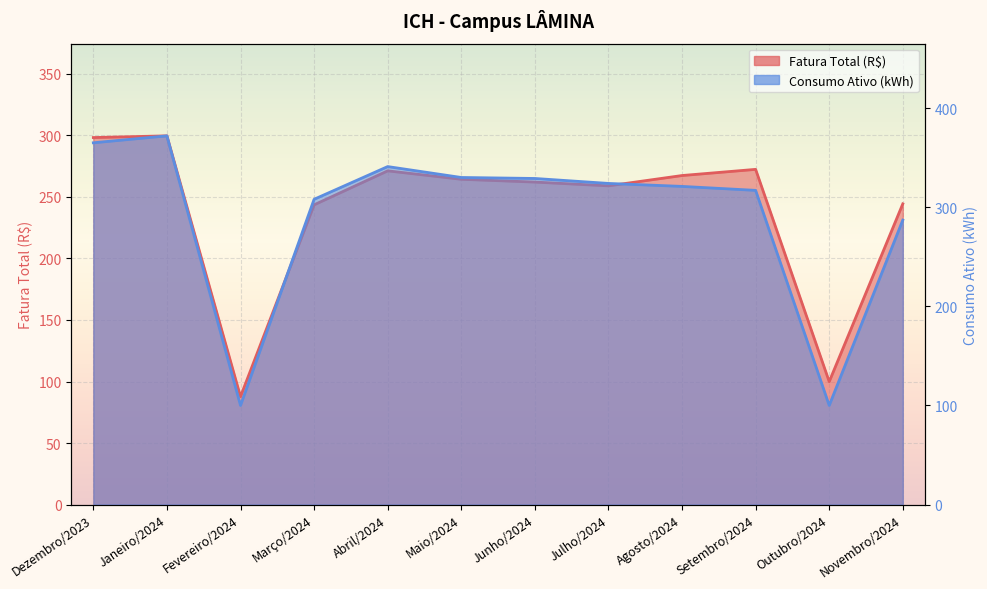

How many lines are shown in the chart?

2